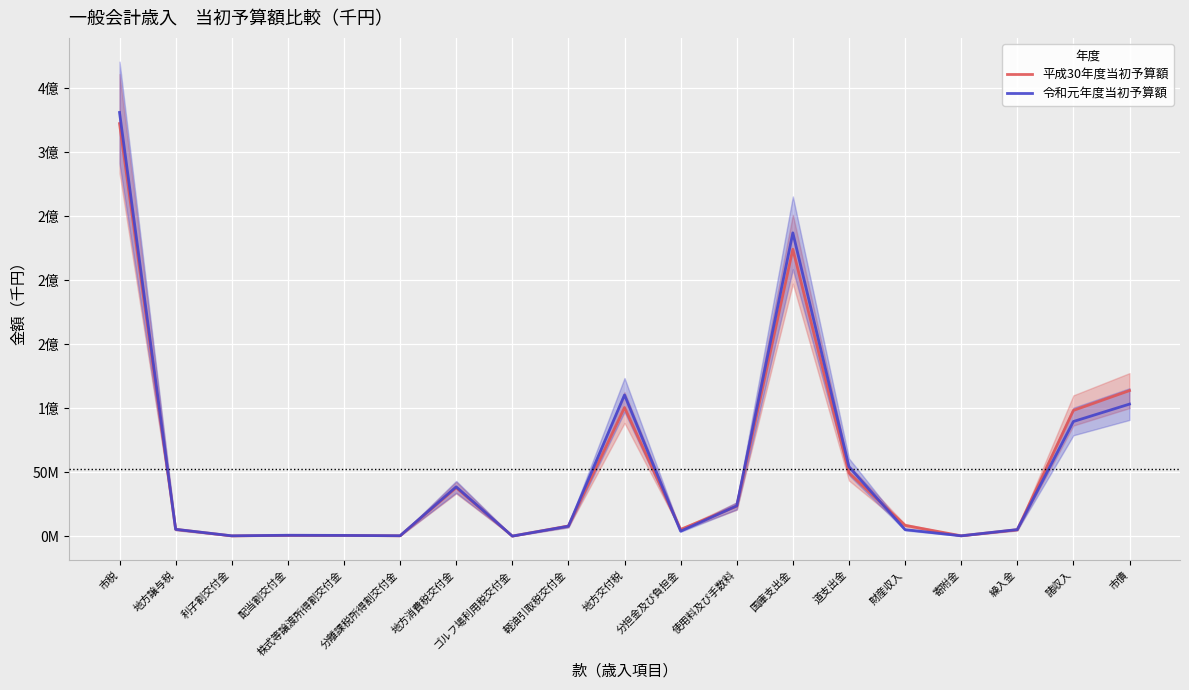

Is it true that 平成30年度当初予算額 equals 5298743 at 分担金及び負担金?

True